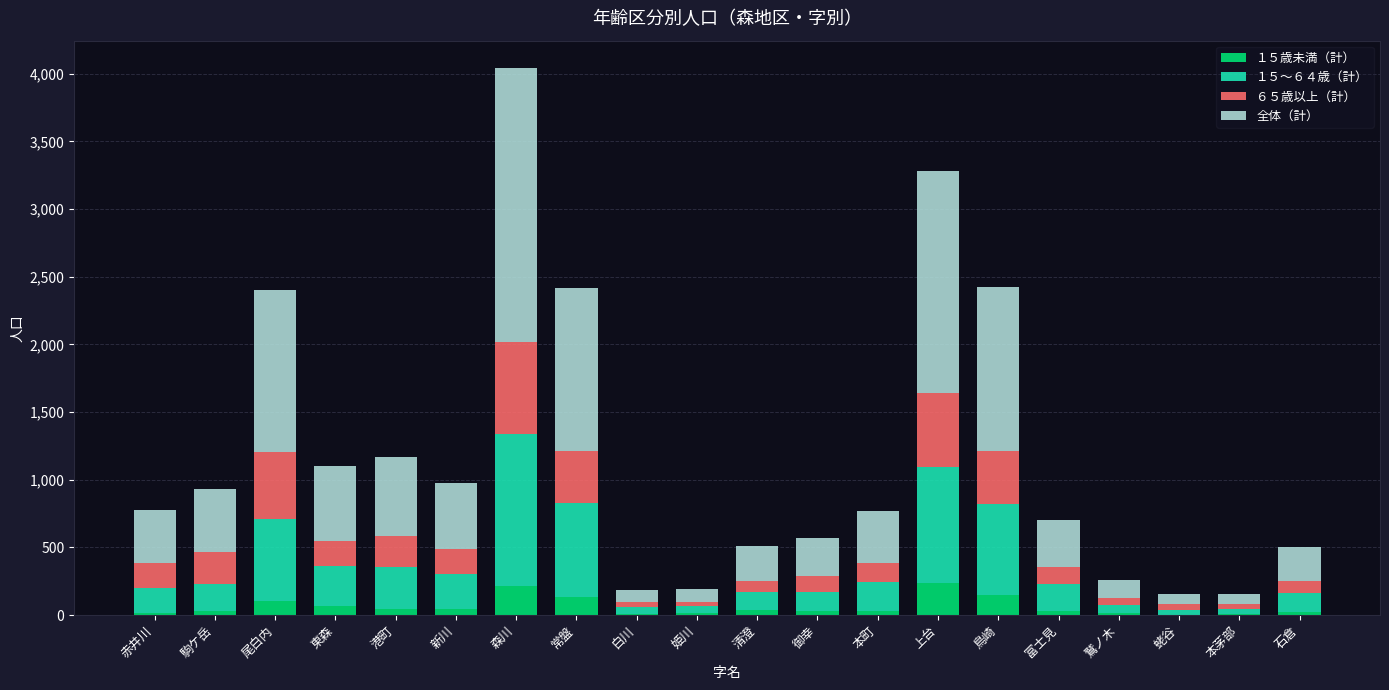

What is the total value across all series at 森川?

4042